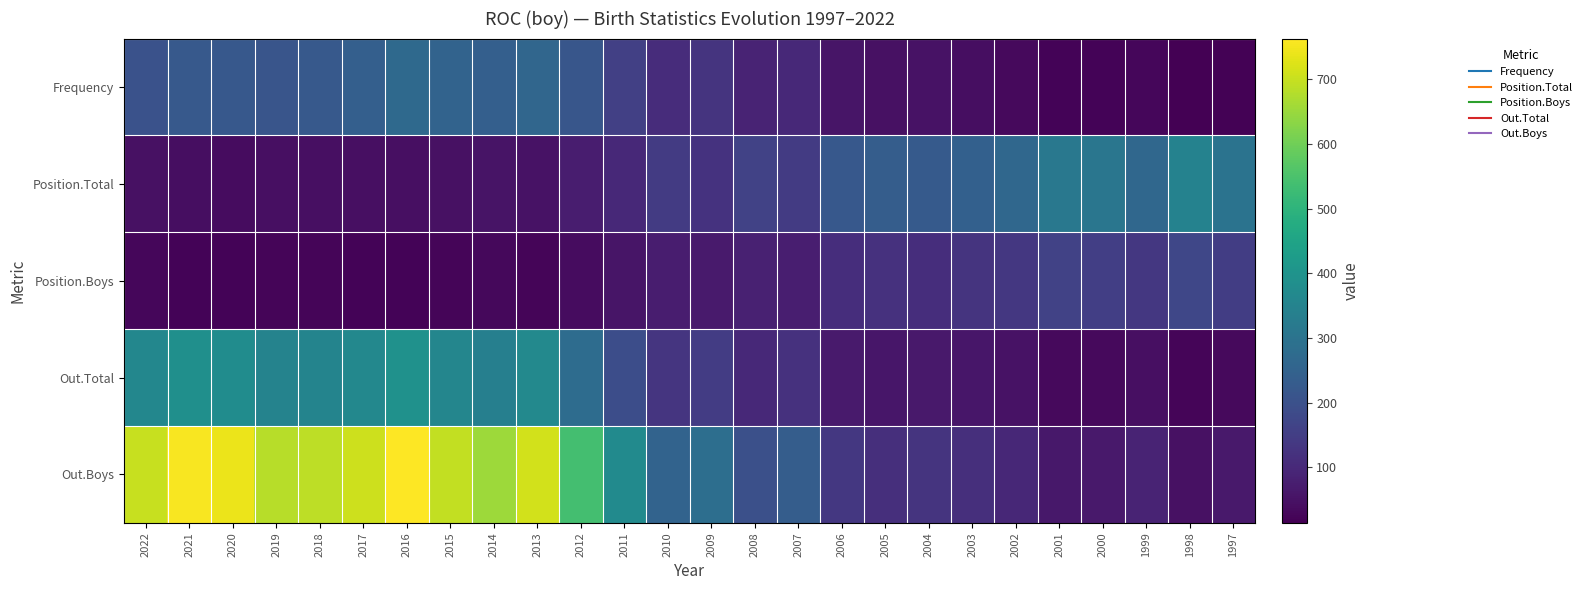

How many data points does each series have?

26